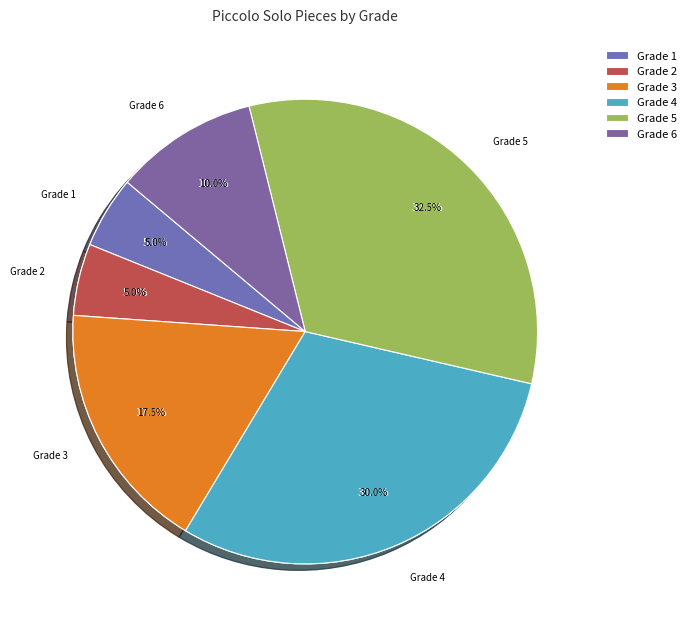

What is the change in value from Grade 3 to Grade 5?

+6